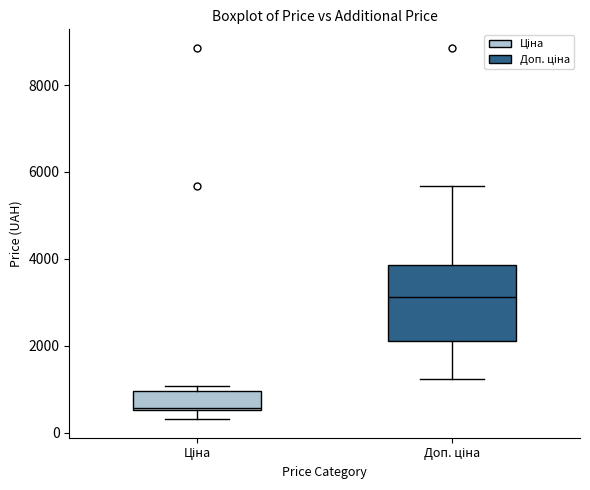

Reading left to right, read every box against the y-axis: the position of its median line, the range the box covers, and the ends of its whiskers. The values are not printed on the chart, so give them approximately, as read against the axis.

Ціна: median 600, box 600 to 1000, whiskers 400 to 1000 (just above the box's upper edge)
Доп. ціна: median 3200, box 2200 to 3800, whiskers 1200 to 5600